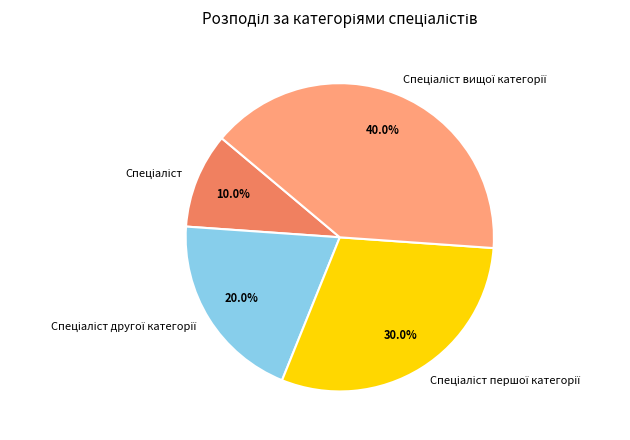

How many segments does this pie chart have?

4